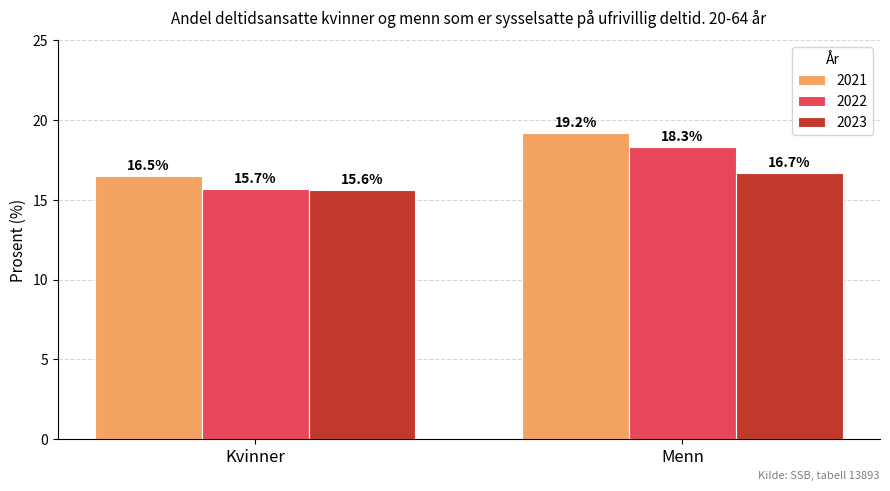

What is the difference between the highest and lowest values at Kvinner?

0.9